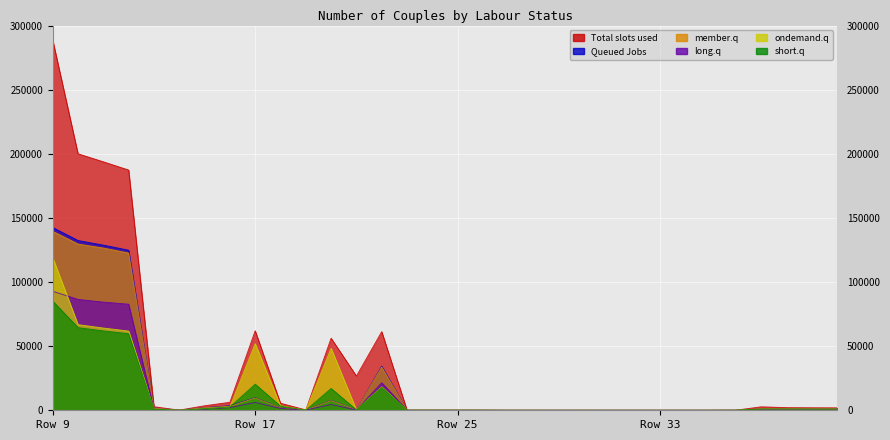

What is the value of the member.q point at the 6th from the left?

94